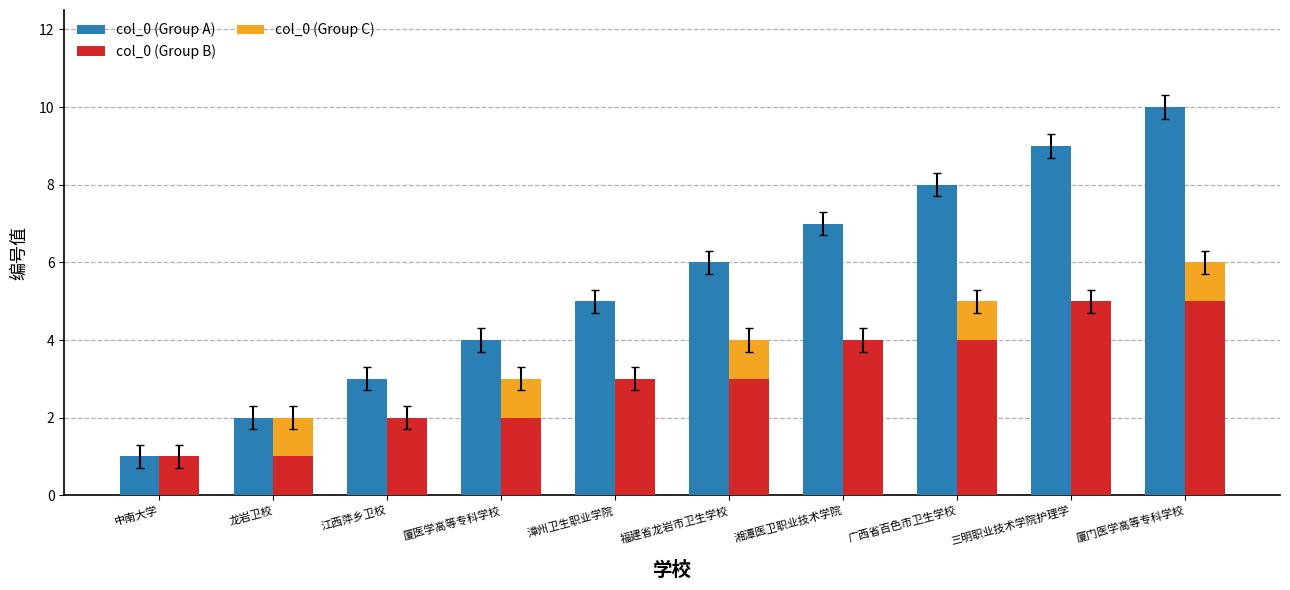

Rank the series by their maximum value, from lowest to highest.

col_0 (Group C), col_0 (Group B), col_0 (Group A)